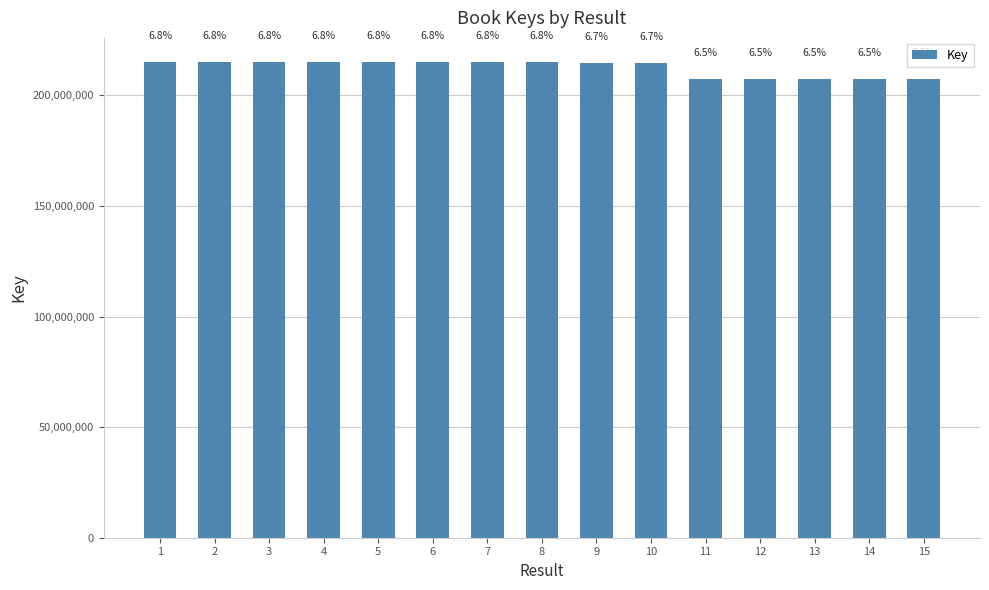

What is the ratio of the value at 5 to the value at 4?

1.0